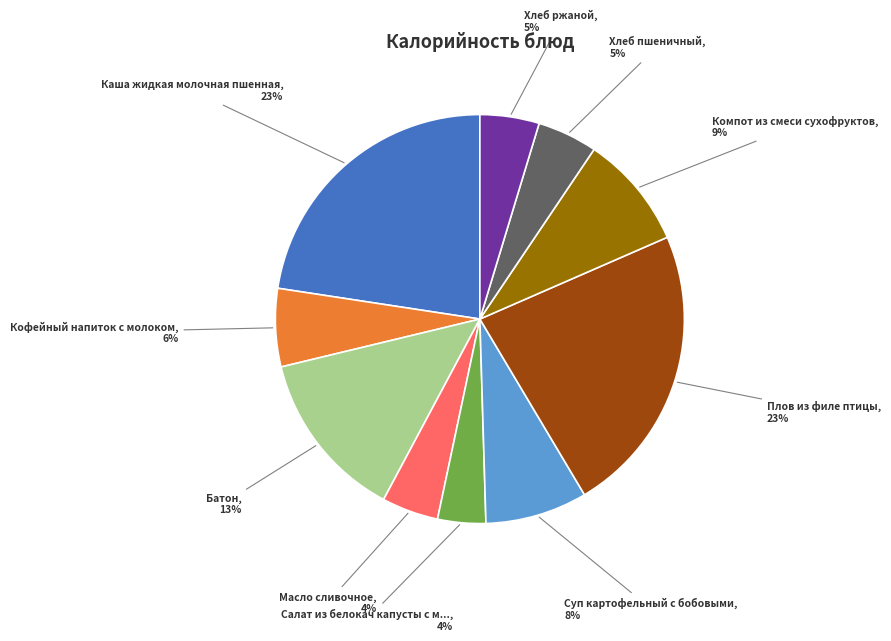

Does any single category account for the majority?

No